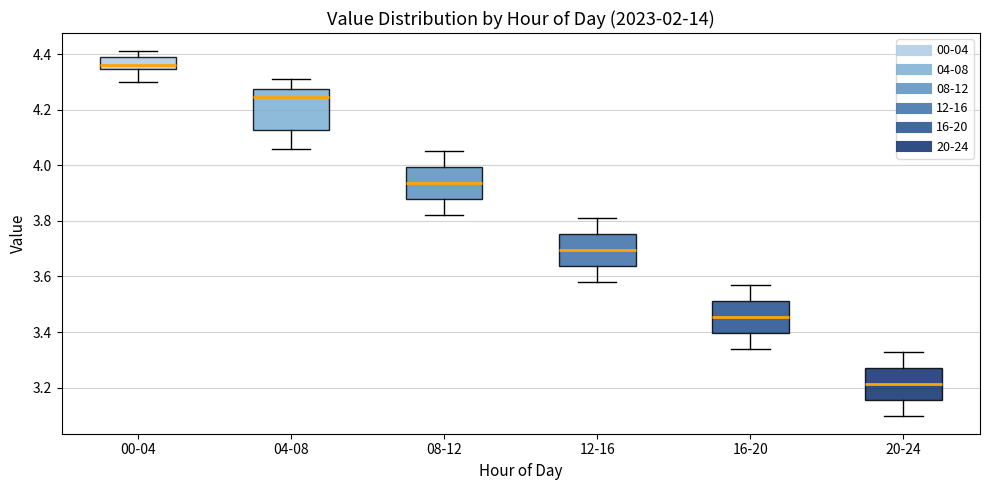

Where is the upper edge of the box for 16-20 on the y-axis? The values are not printed on the chart, so give them approximately, as read against the axis.

3.52